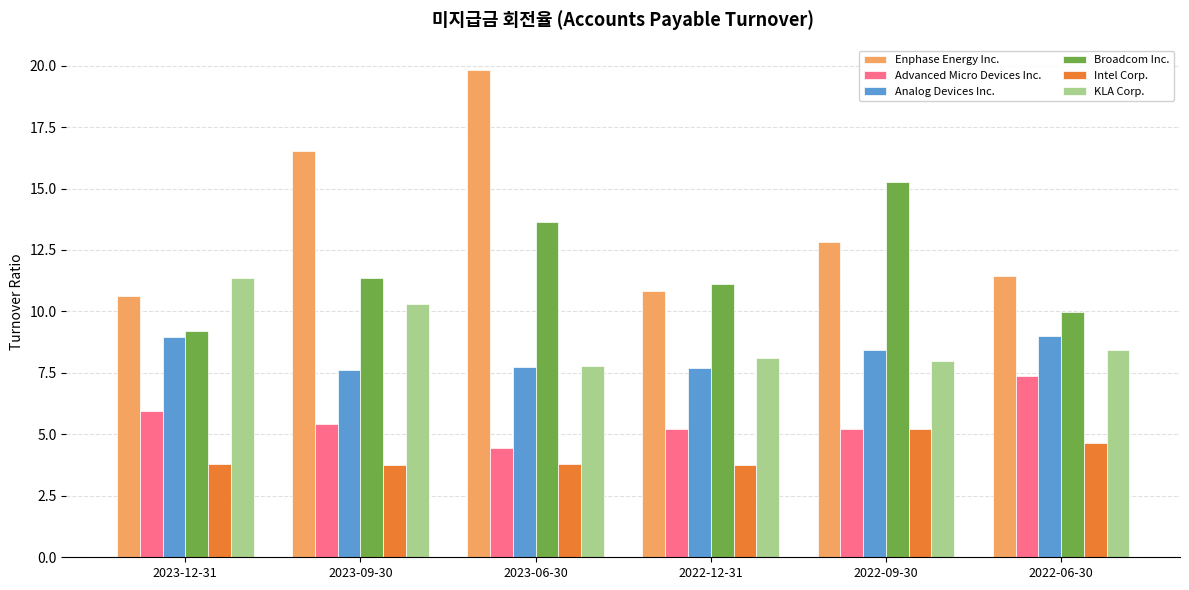

What is the sum of the Analog Devices Inc. values at 2023-12-31 and 2023-09-30?

16.6